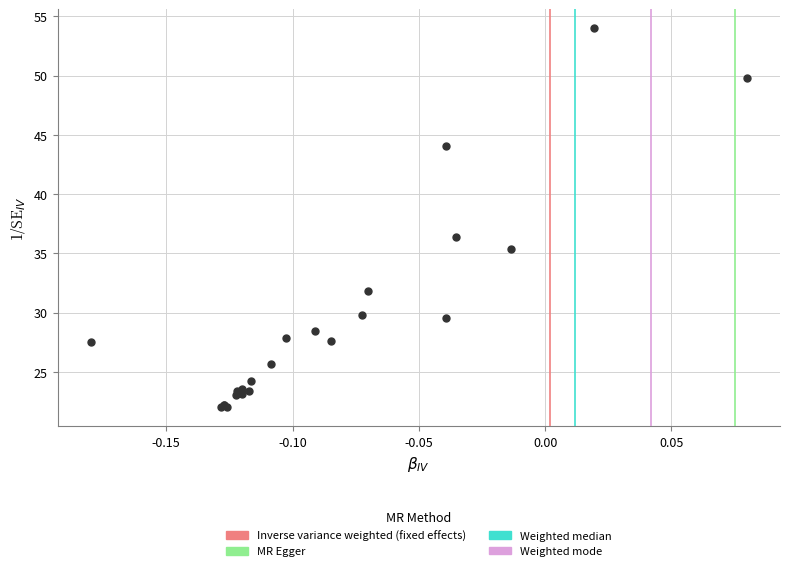

What Y value in the scatter plot is closest to 38?

36.4